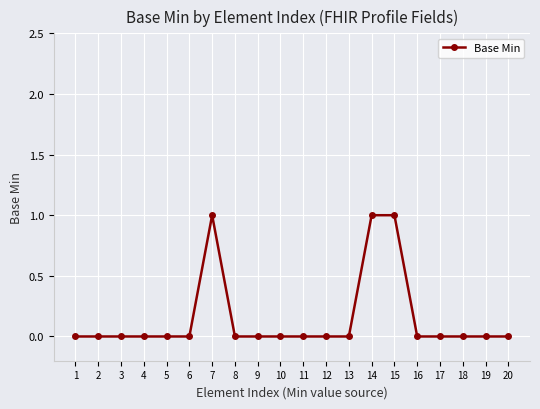

Reading right to left, what are all the values shown in this chart?

0	0	0	0	0	1	1	0	0	0	0	0	0	1	0	0	0	0	0	0